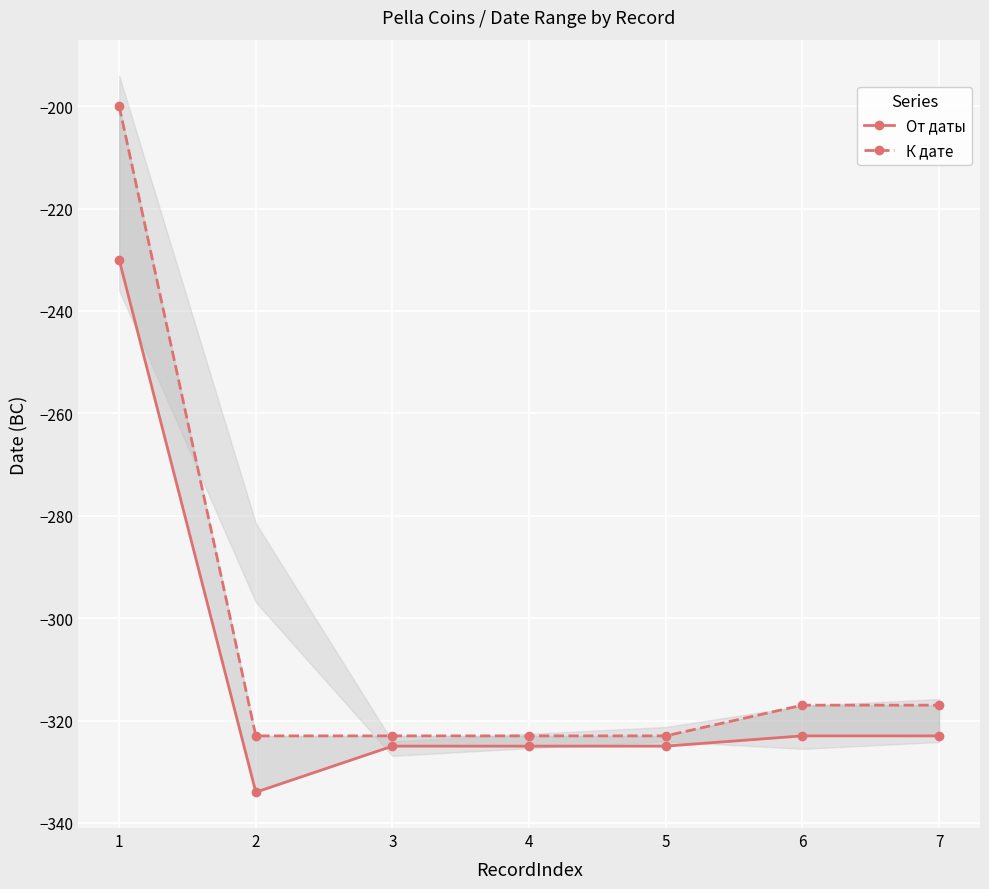

What is the maximum value shown in the chart?

-200